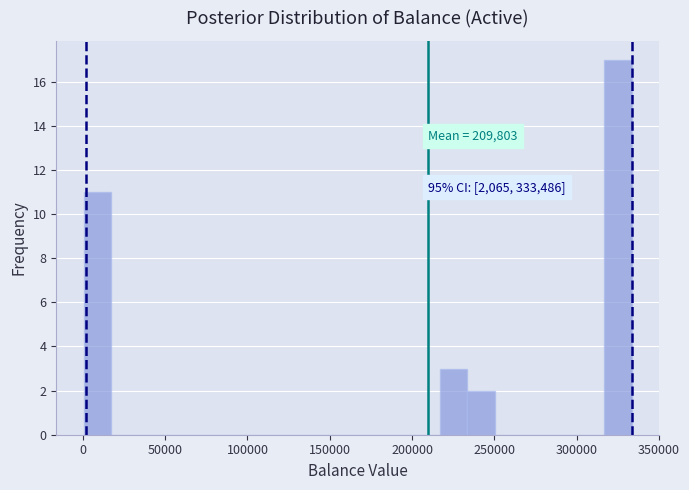

Read against the x-axis, roughly where is the centre of the tallest bar?

325000